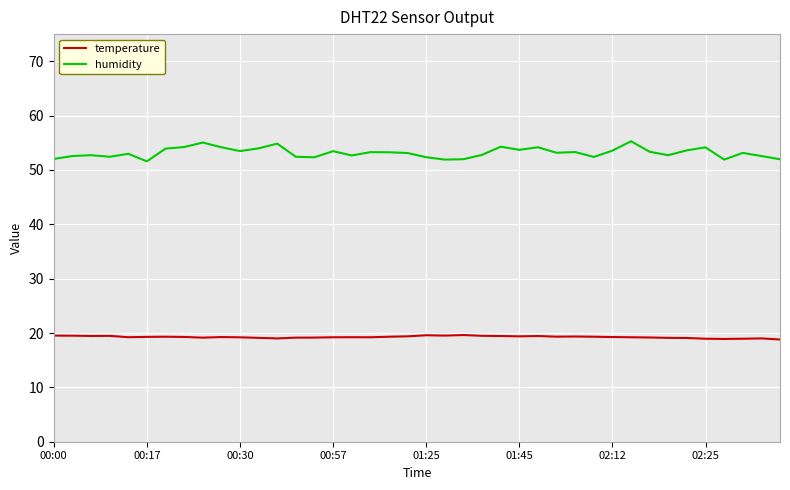

Does the chart have visible grid lines?

Yes